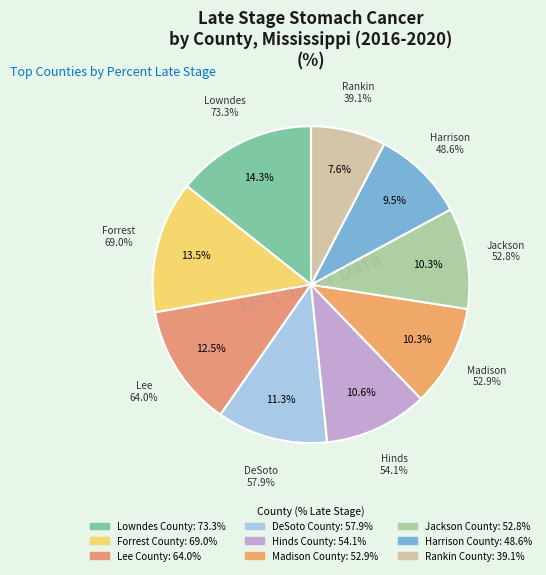

Rank the categories by value from highest to lowest.

Lowndes County, Forrest County, Lee County, DeSoto County, Hinds County, Madison County, Jackson County, Harrison County, Rankin County